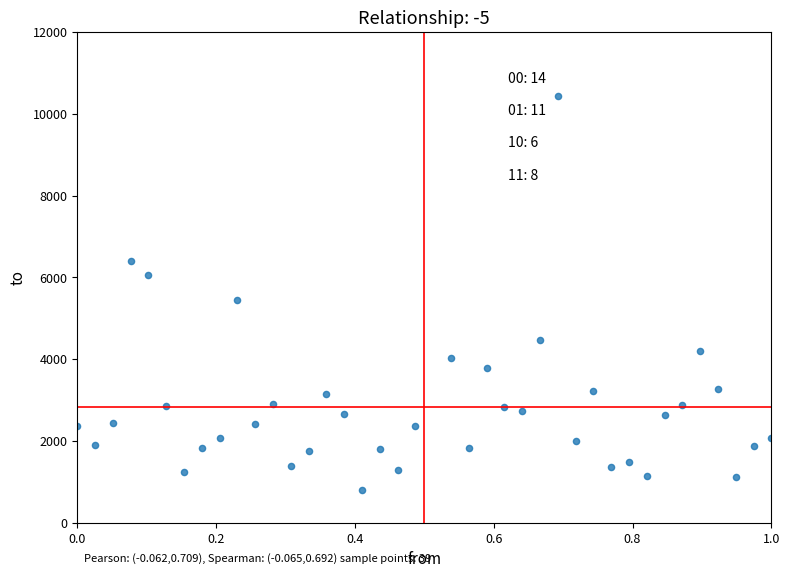

What Y value in the scatter plot is closest to 5624?

5457